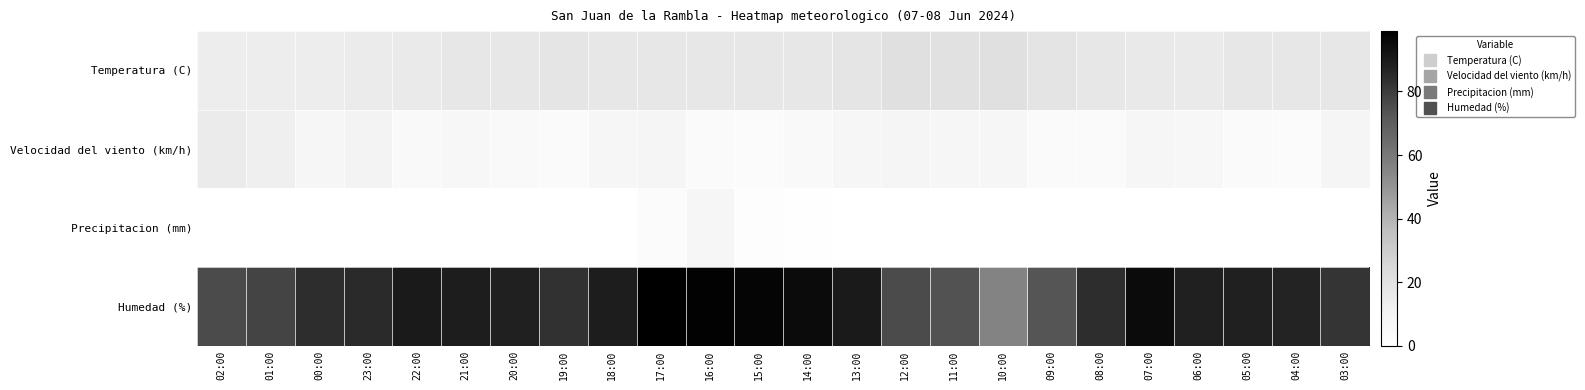

Which series has the widest spread of values?

Humedad (%)